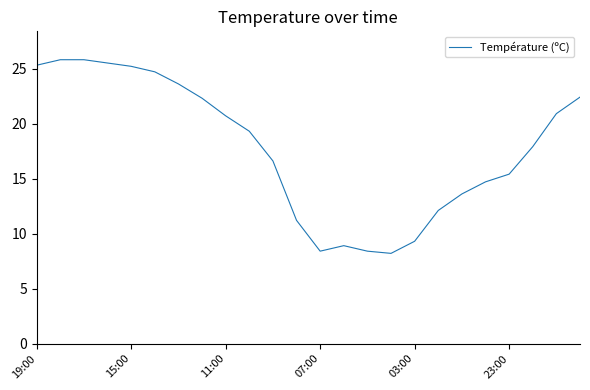

What is the maximum value shown in the chart?

25.8